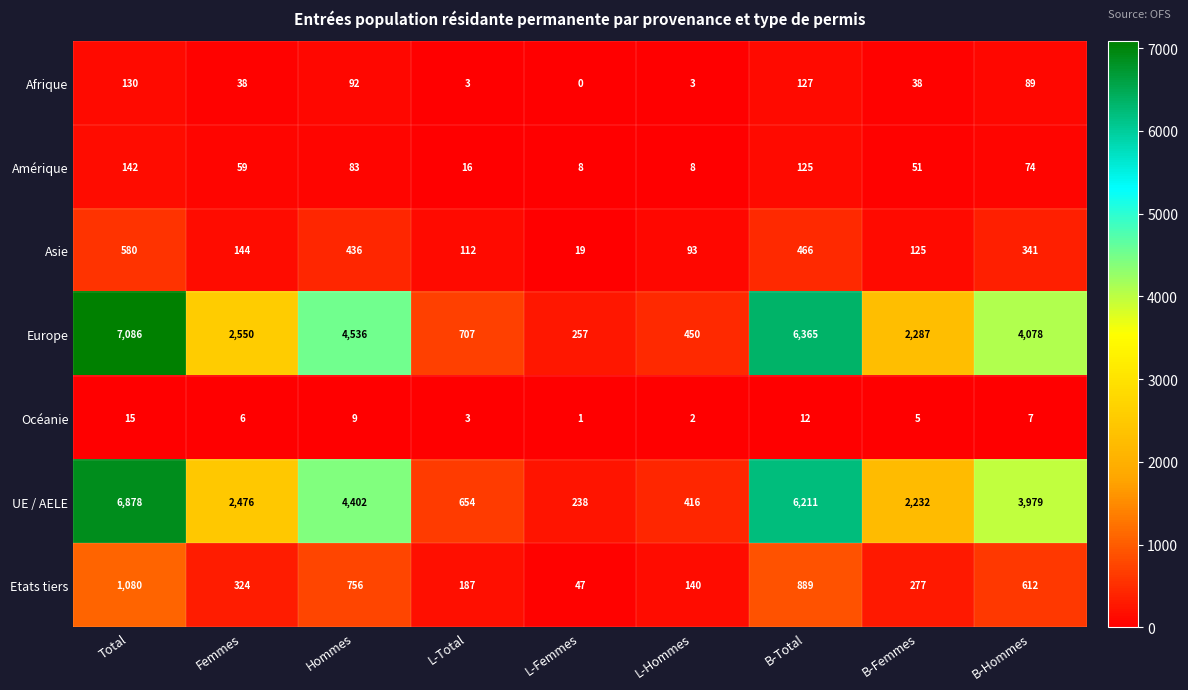

True or false: Amérique has a value of 168 at B-Total.

False